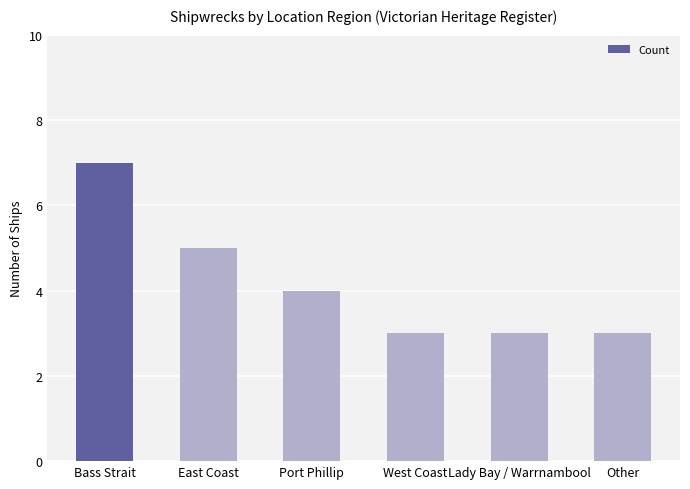

Reading left to right, what are all the values shown in this chart?

7	5	4	3	3	3